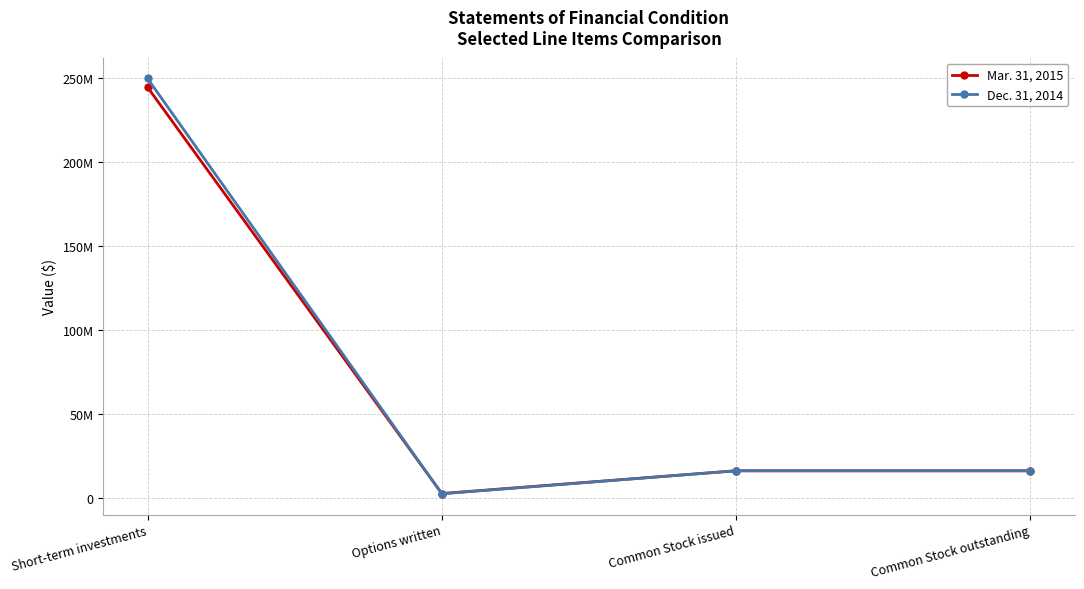

Is the value of Dec. 31, 2014 at Common Stock issued greater than the value of Mar. 31, 2015 at Options written?

Yes